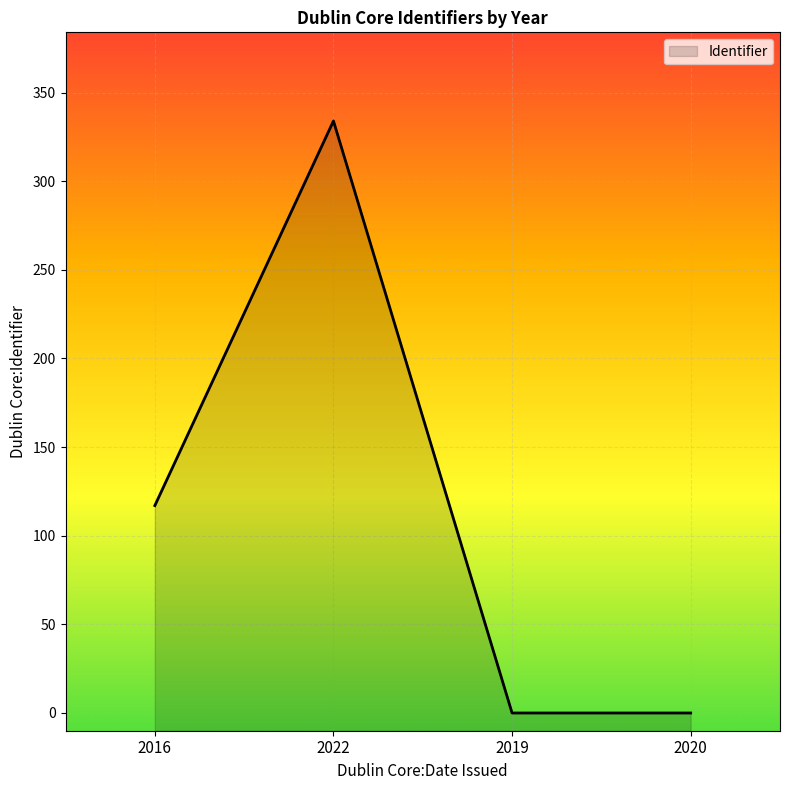

Rank the categories by value from lowest to highest.

2019, 2020, 2016, 2022